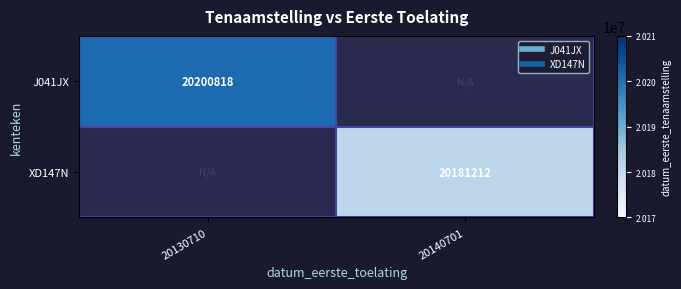

Is the value of XD147N at 20140701 greater than the value of J041JX at 20130710?

No